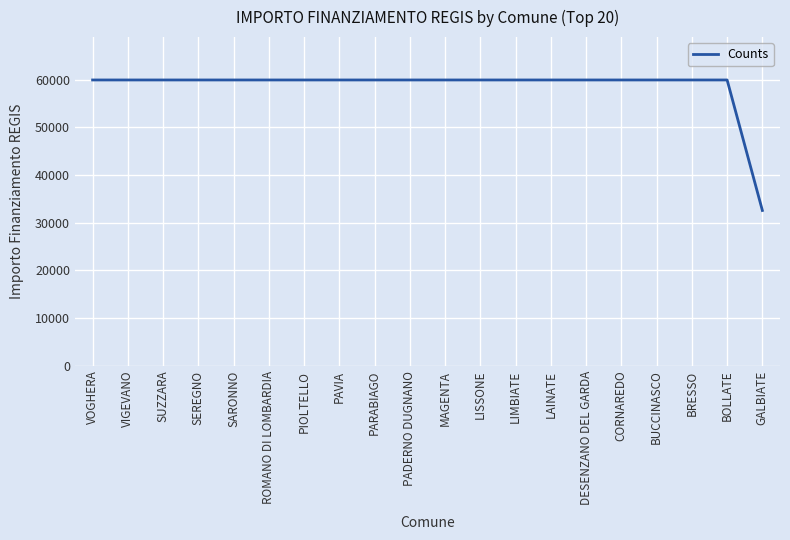

Approximately how many times larger is the value at SEREGNO compared to DESENZANO DEL GARDA?

1.0